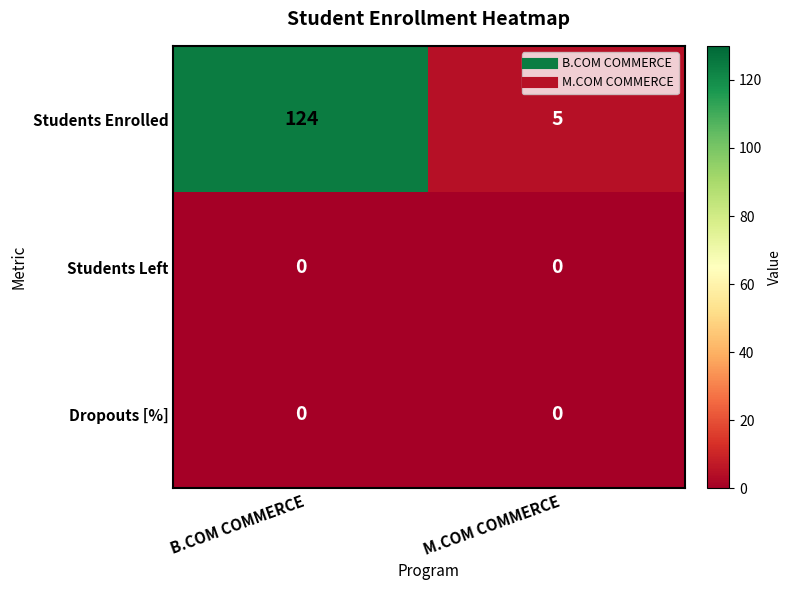

Which series changed the most between B.COM COMMERCE and M.COM COMMERCE?

Students Enrolled